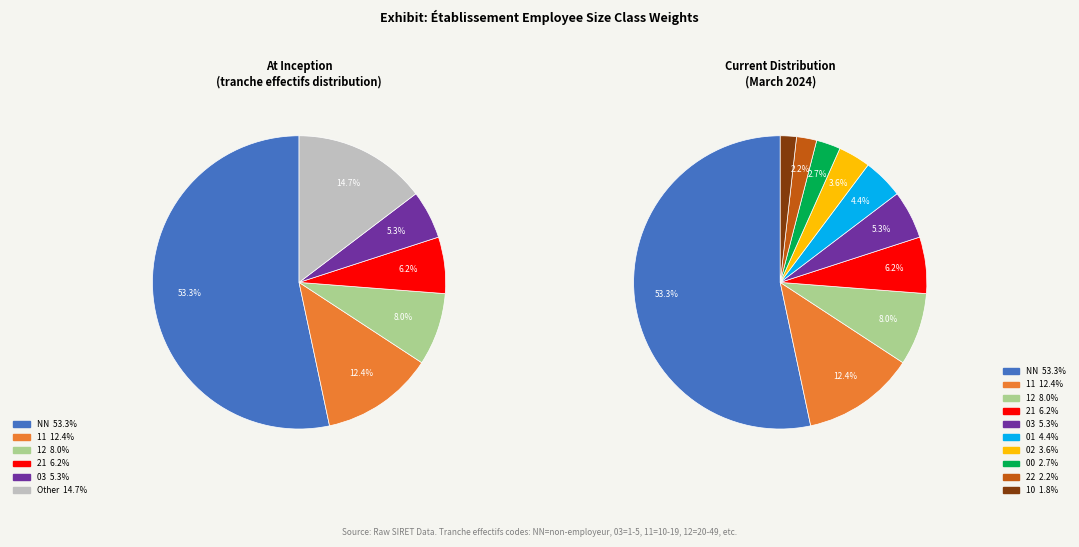

How many segments does this pie chart have?

10